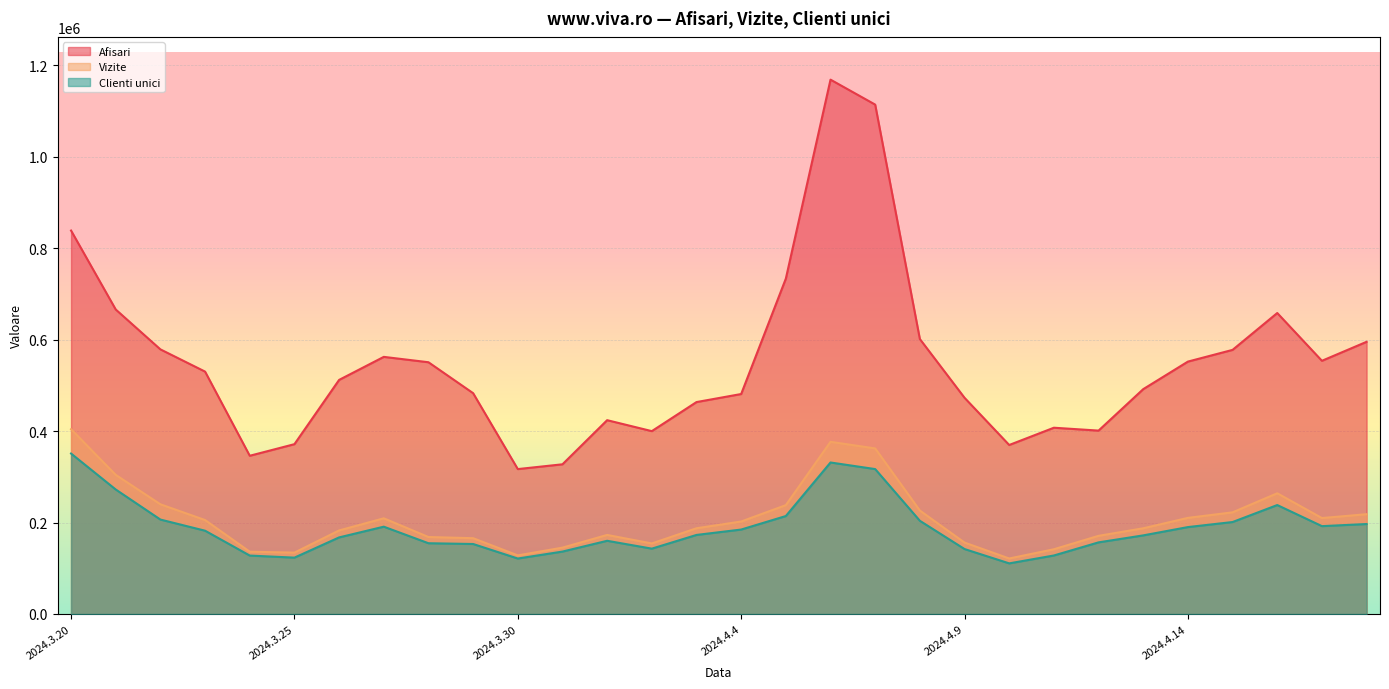

What is the label of the 27th point from the right?

2024.3.23